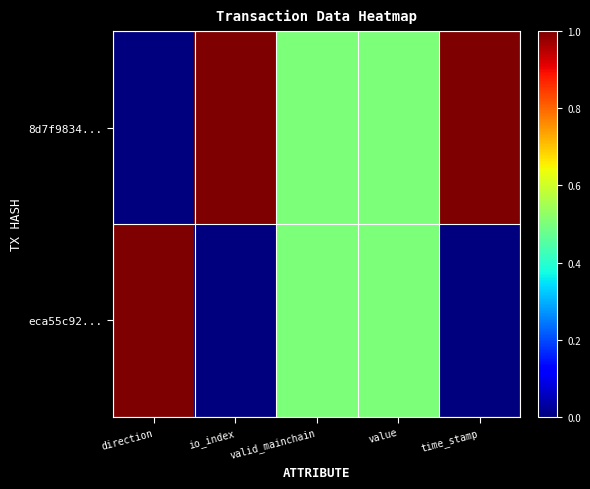

Which series changed the most between io_index and value?

8d7f9834...